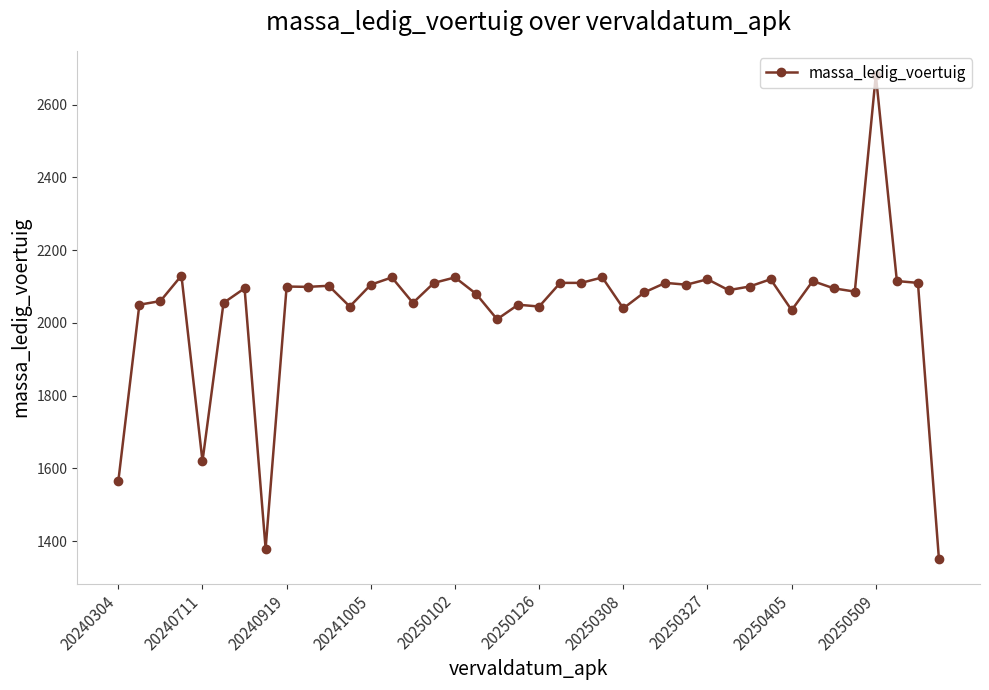

What is the greatest value displayed?

2681